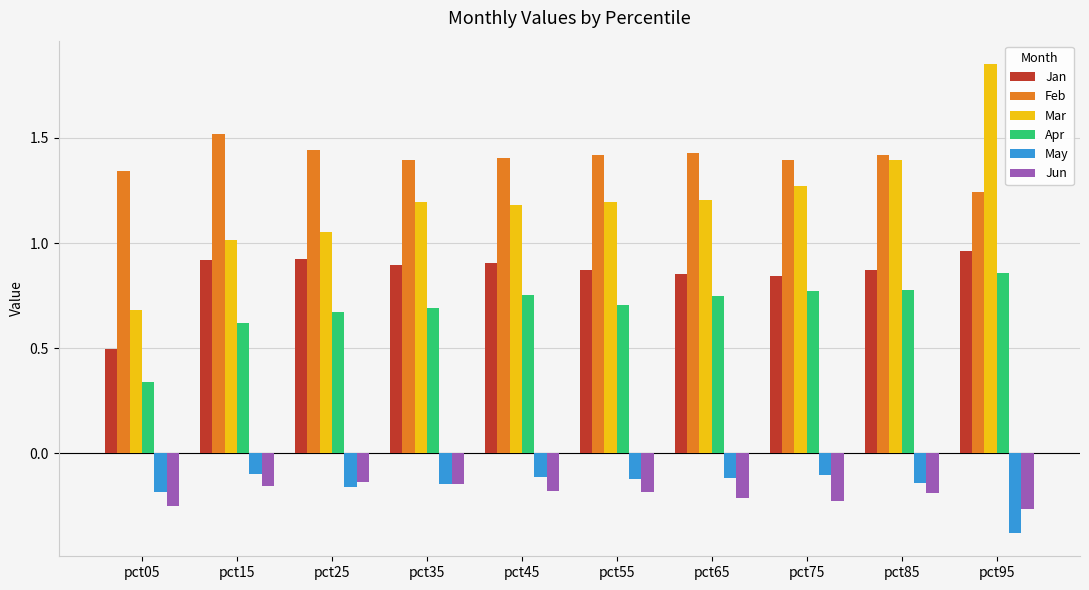

Between pct15 and pct85, which series saw the biggest shift?

Mar